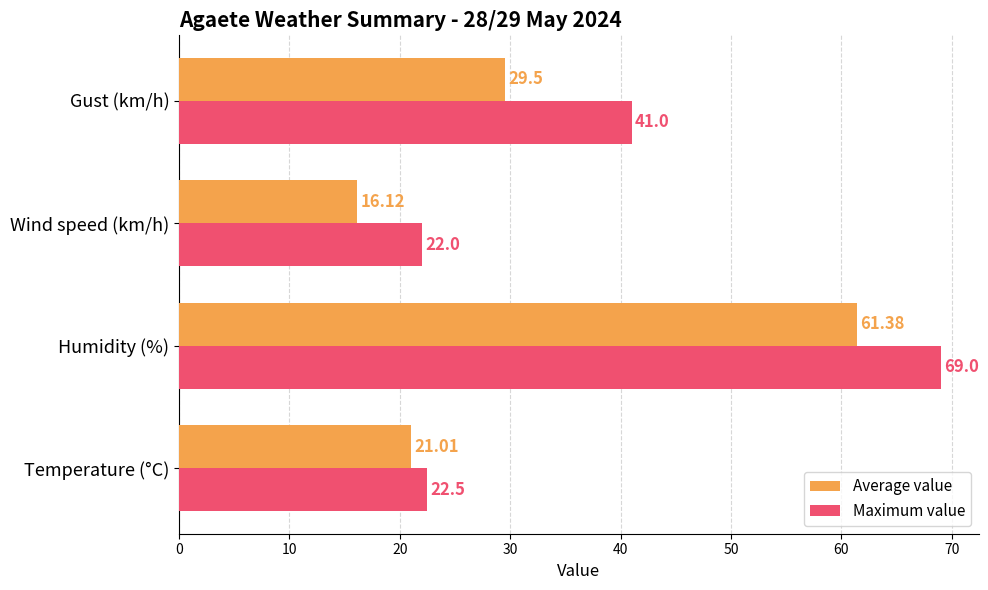

Where is Maximum value nearest to the value 45?

Gust (km/h)